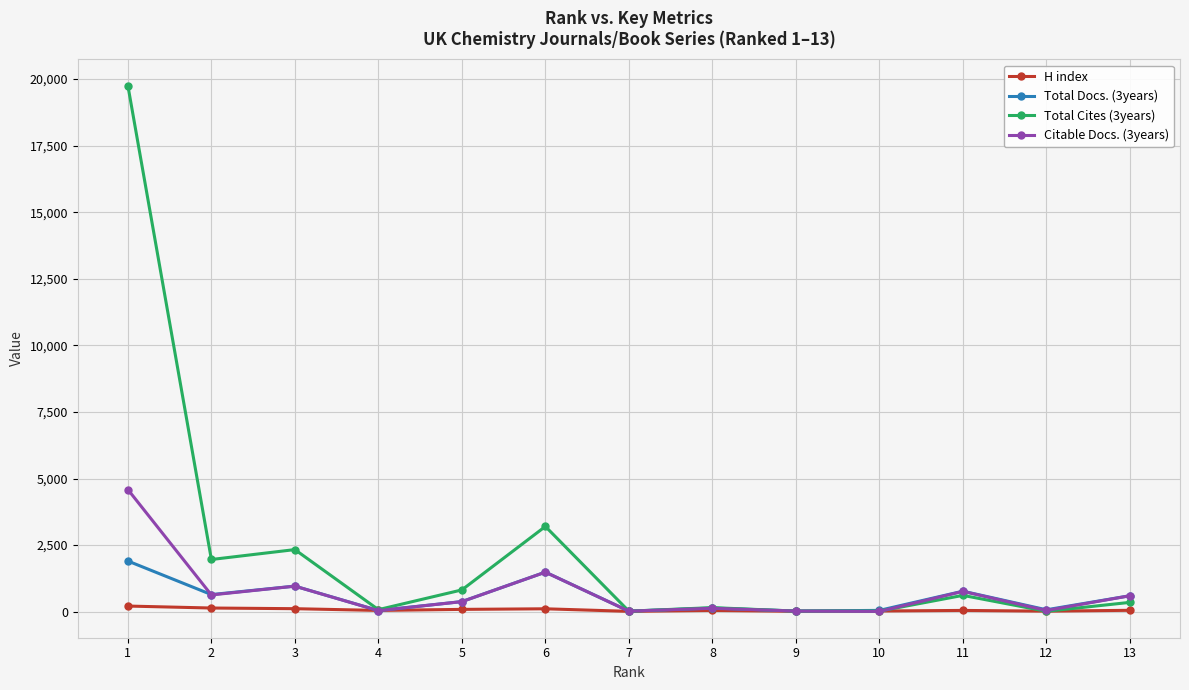

The value of Citable Docs. (3years) at 13 is 598. True or false?

True